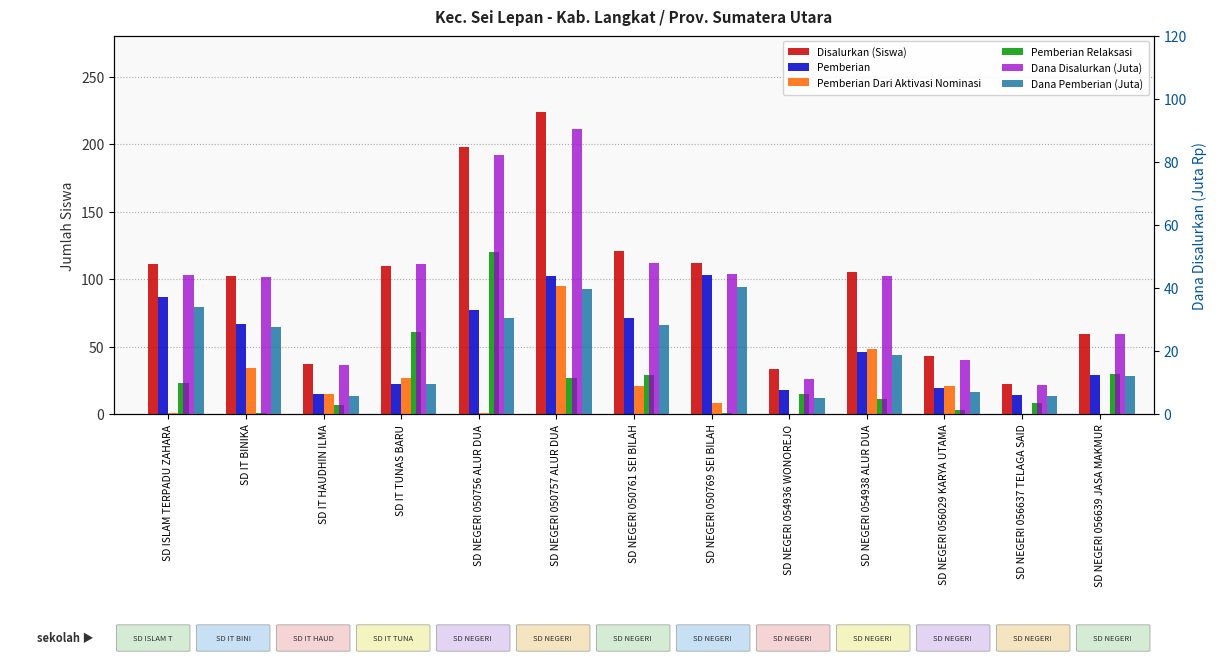

The value of Disalurkan (Siswa) at SD IT HAUDHIN ILMA is 66.5. True or false?

False